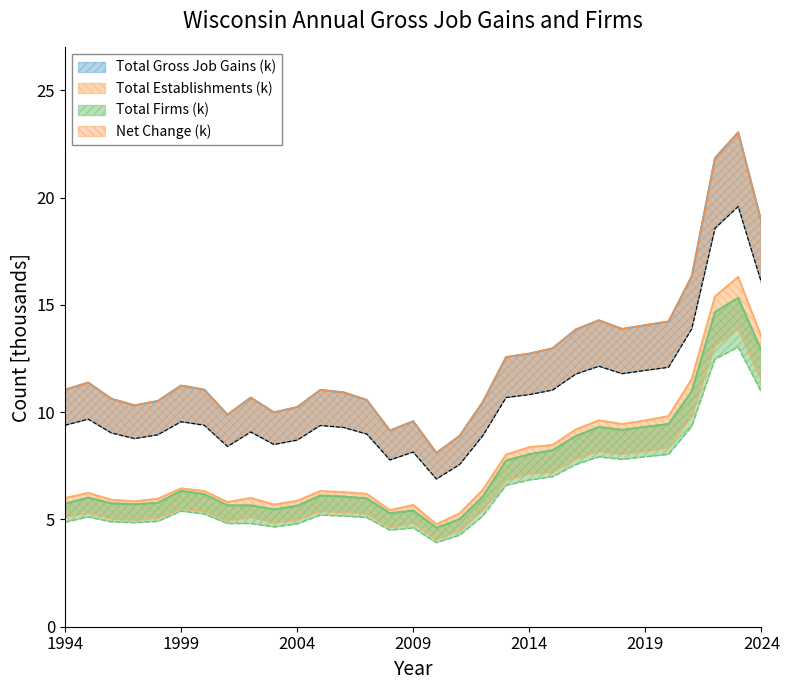

At how many categories does at least one series exceed 8?

28